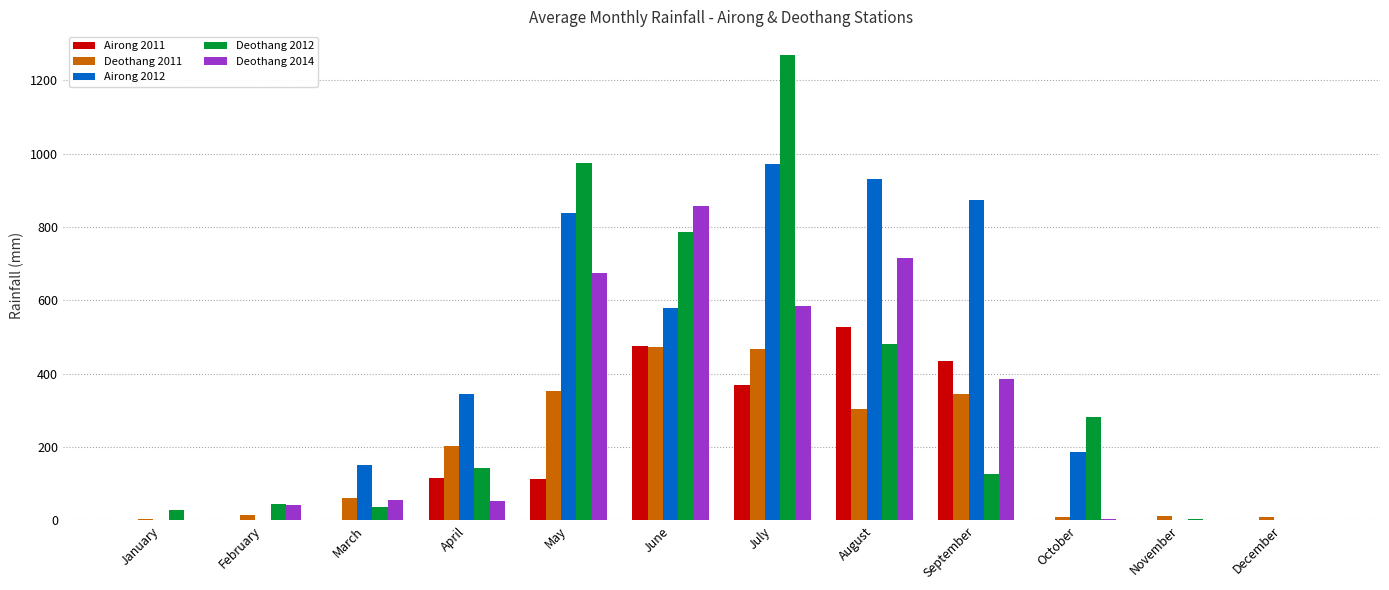

What is the total value across all series at January?

30.9